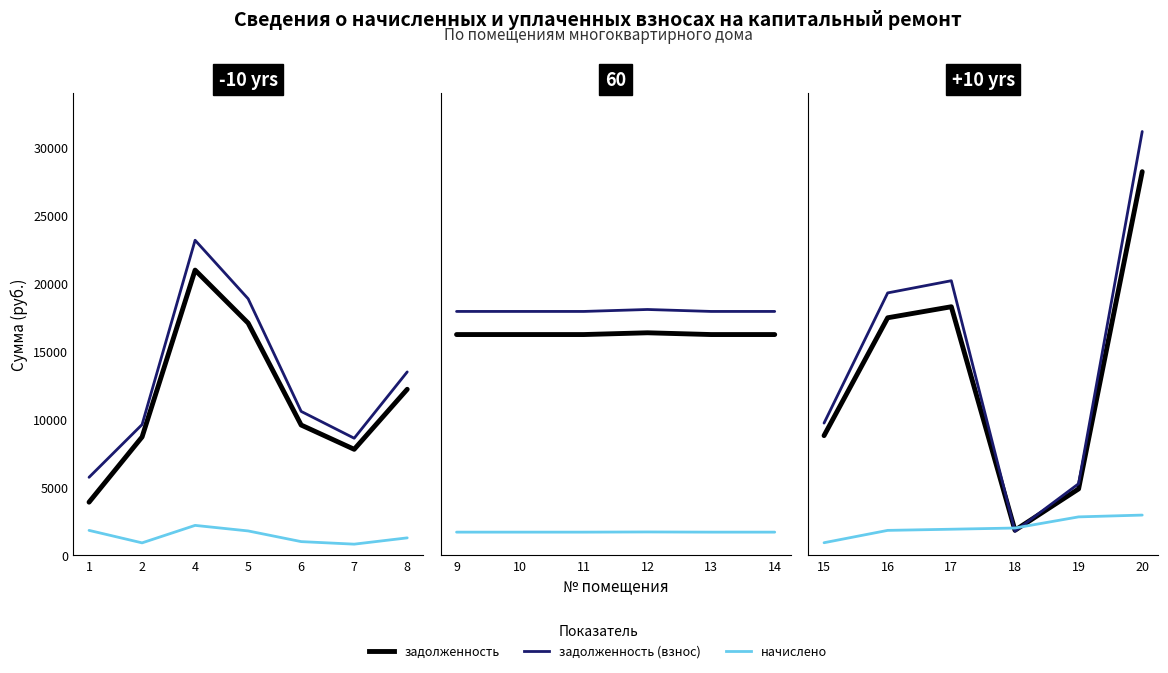

After their last crossing, which series has the higher values: задолженность (взнос) or задолженность?

задолженность (взнос)